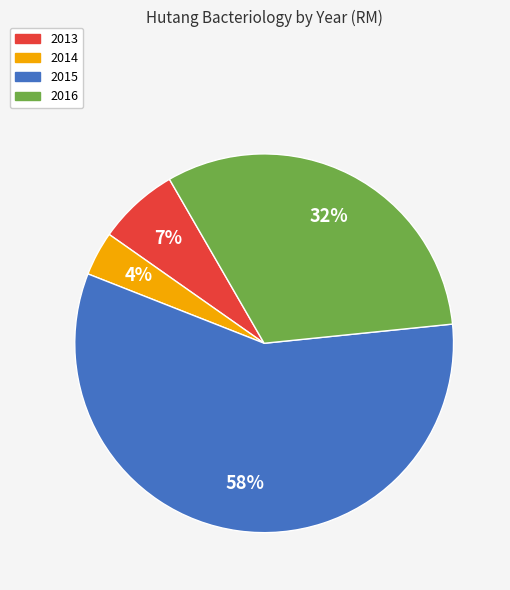

To the nearest percent, what is the combined percentage of 2016 and 2015?

89%